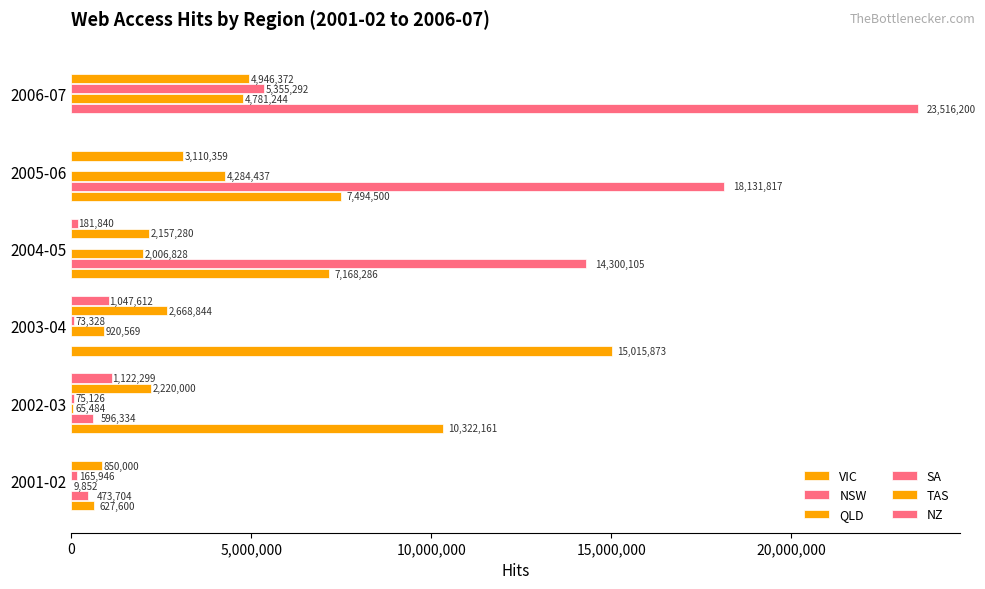

What is the difference between the maximum and second lowest values in the SA series?

5355292